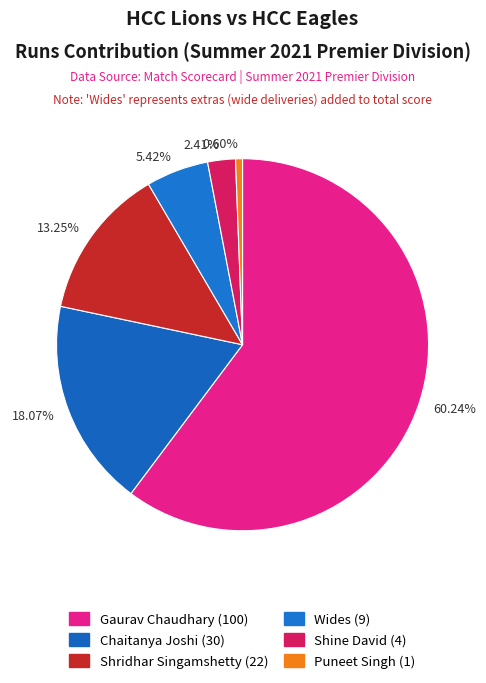

Do 18.07% and 0.60% together represent more than half of the pie?

No